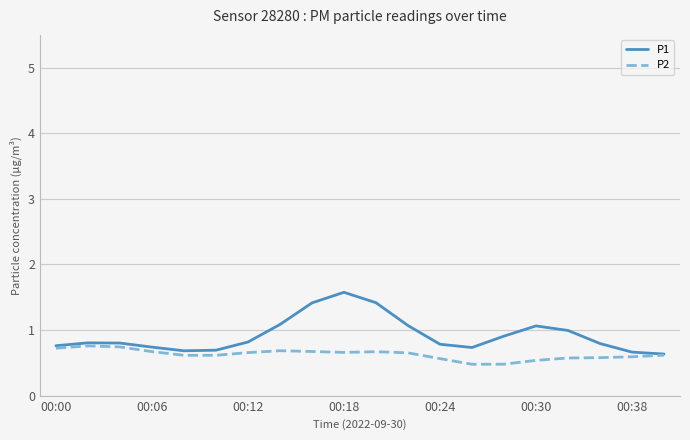

How many lines are shown in the chart?

2